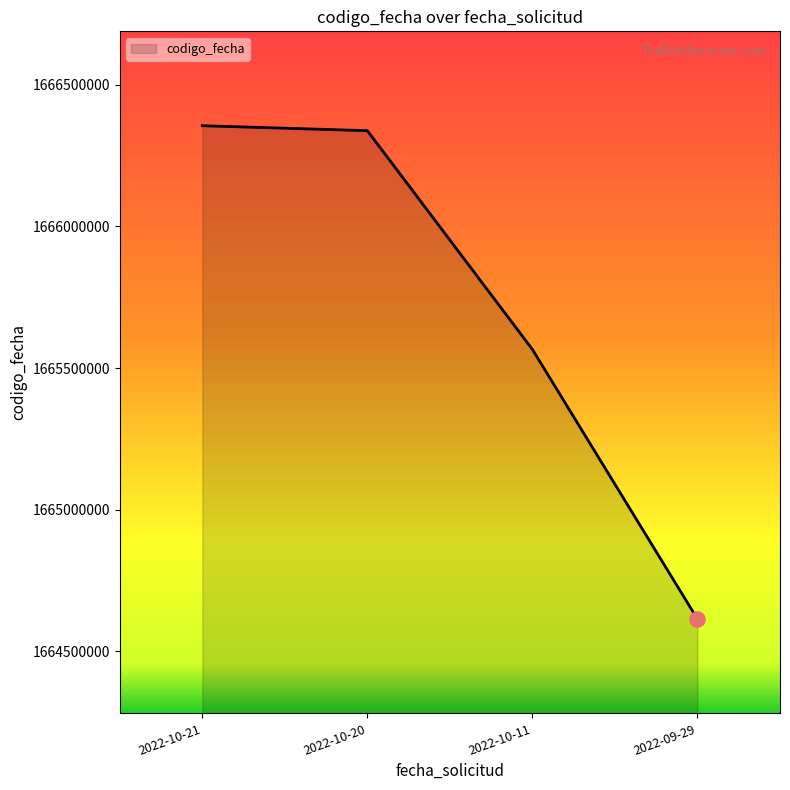

Which has a higher value, 2022-09-29 or 2022-10-11?

2022-10-11